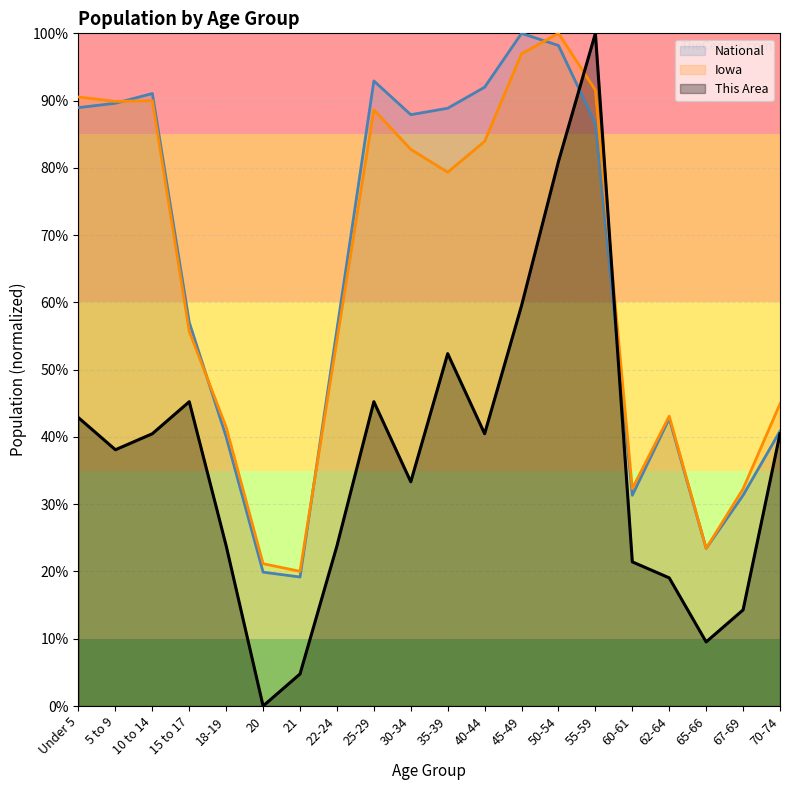

What is the maximum value shown in the chart?

1.0